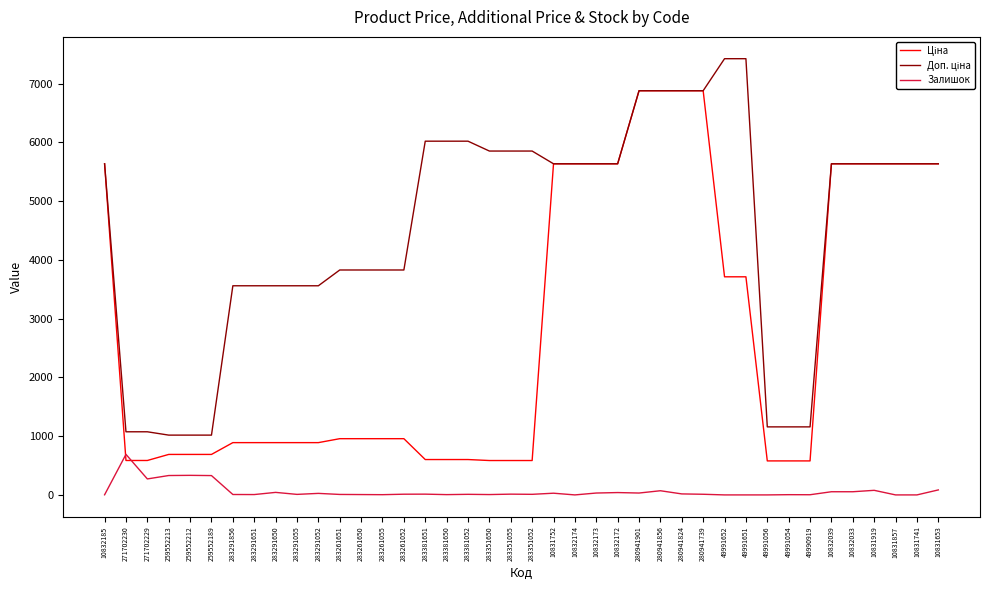

At how many categories does at least one series exceed 6451?

6